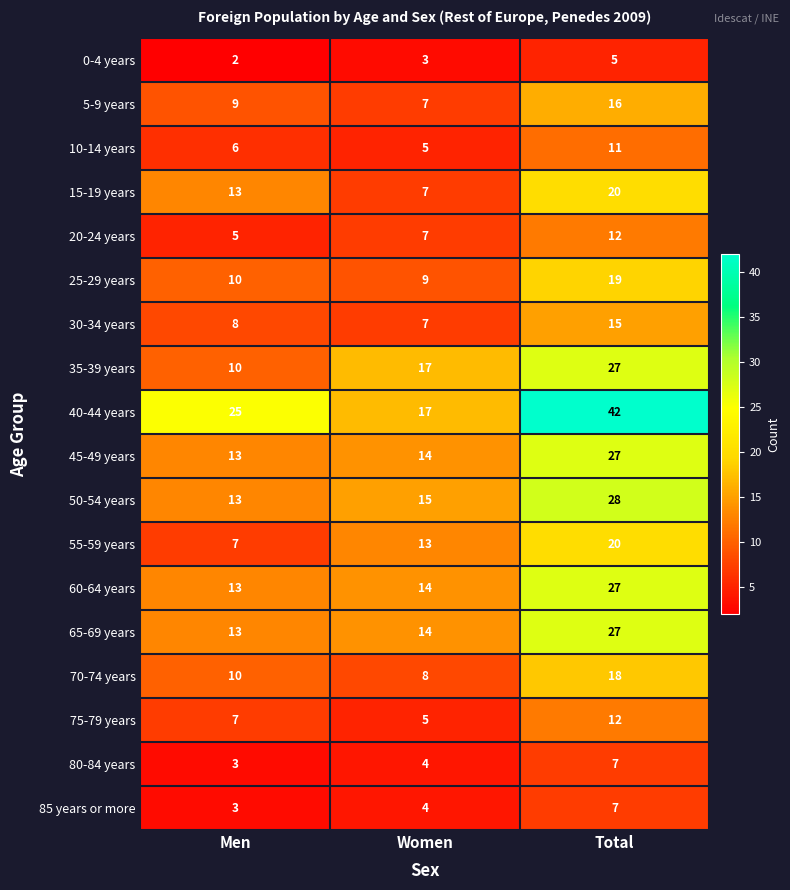

Which category has the highest value in the 55-59 years series?

Total